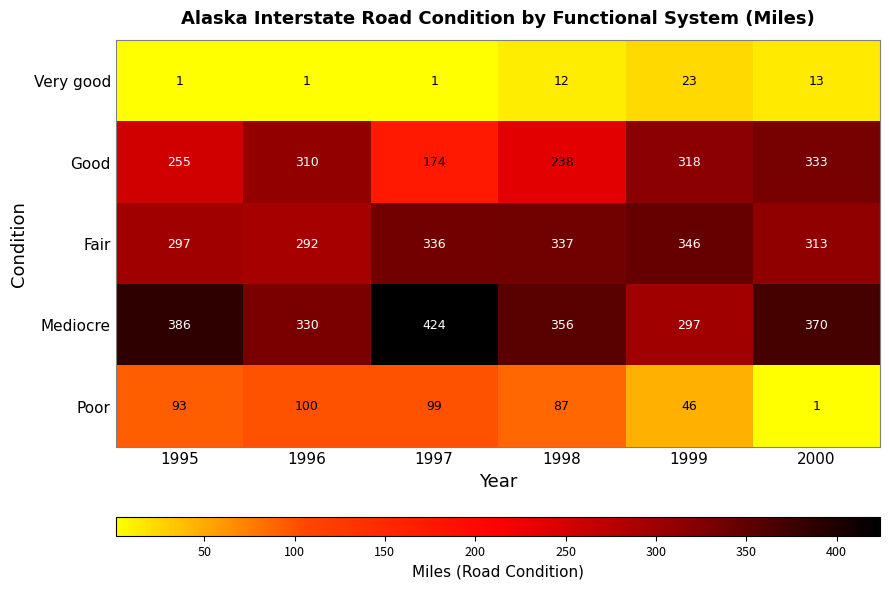

What is the difference between the highest and lowest values at 1997?

423